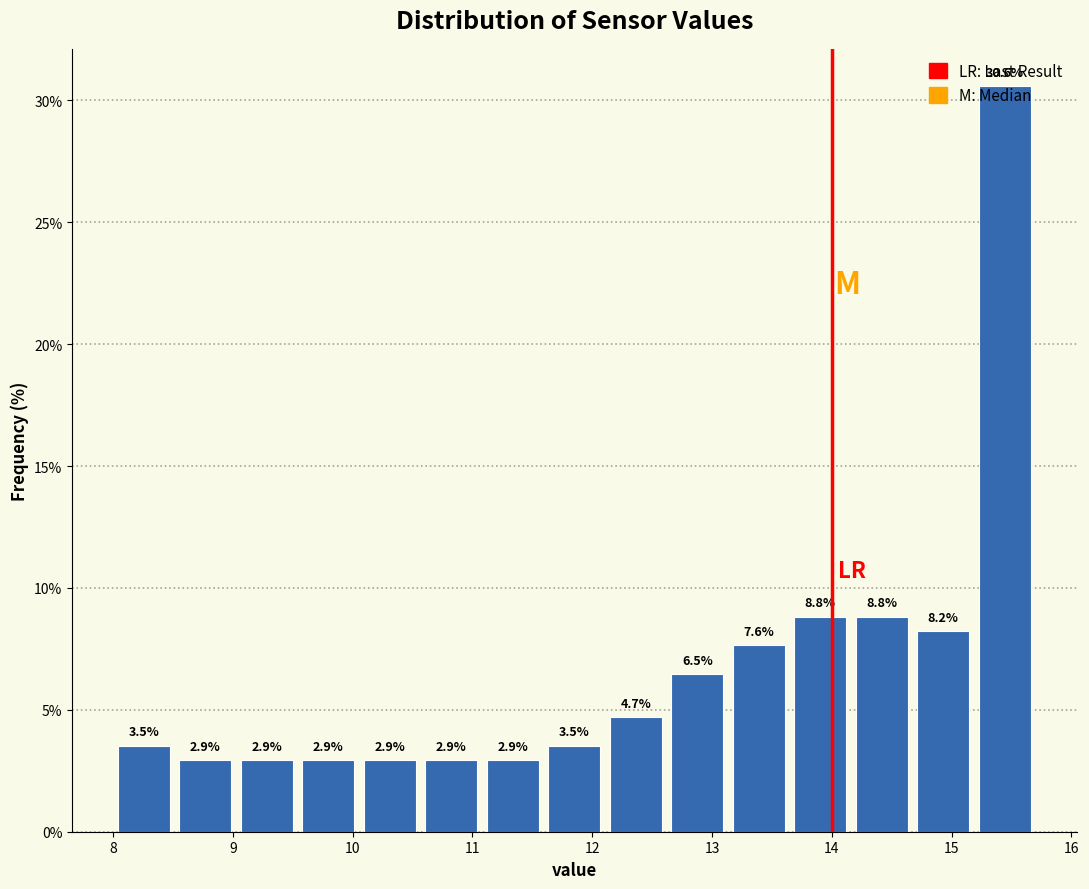

Reading left to right, transcribe this chart: for each bar, give the range it covers on the x-axis and its height. The bar edges are not printed on the chart, so give them approximately, as read against the axis.

8.0 to 8.5: 3.5
8.5 to 9.0: 2.9
9.0 to 9.5: 2.9
9.5 to 10.1: 2.9
10.1 to 10.6: 2.9
10.6 to 11.1: 2.9
11.1 to 11.6: 2.9
11.6 to 12.1: 3.5
12.1 to 12.6: 4.7
12.6 to 13.1: 6.5
13.1 to 13.6: 7.6
13.6 to 14.2: 8.8
14.2 to 14.7: 8.8
14.7 to 15.2: 8.2
15.2 to 15.7: 30.6